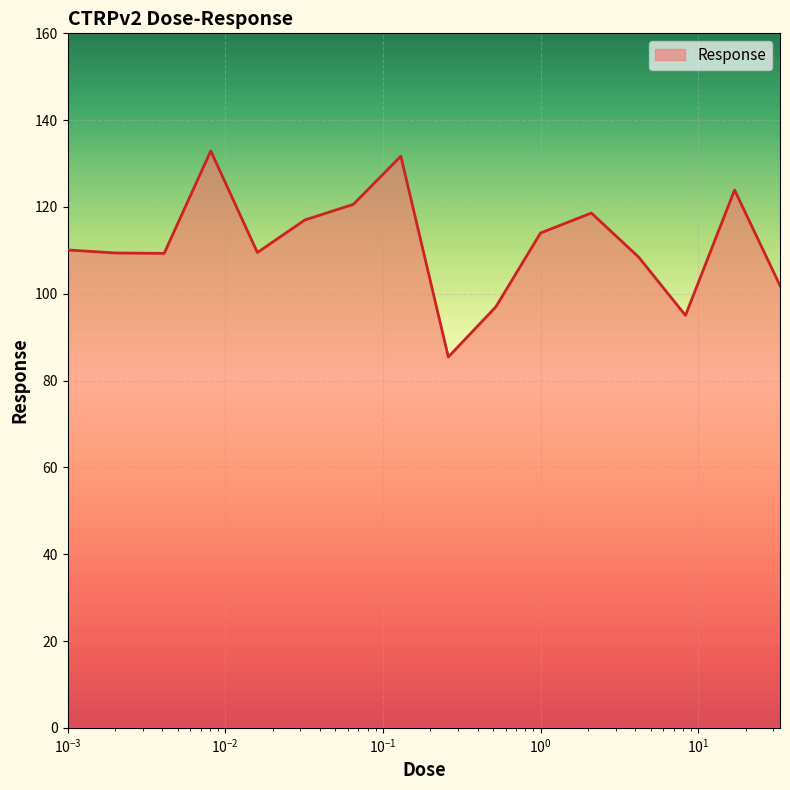

How many lines are shown in the chart?

1